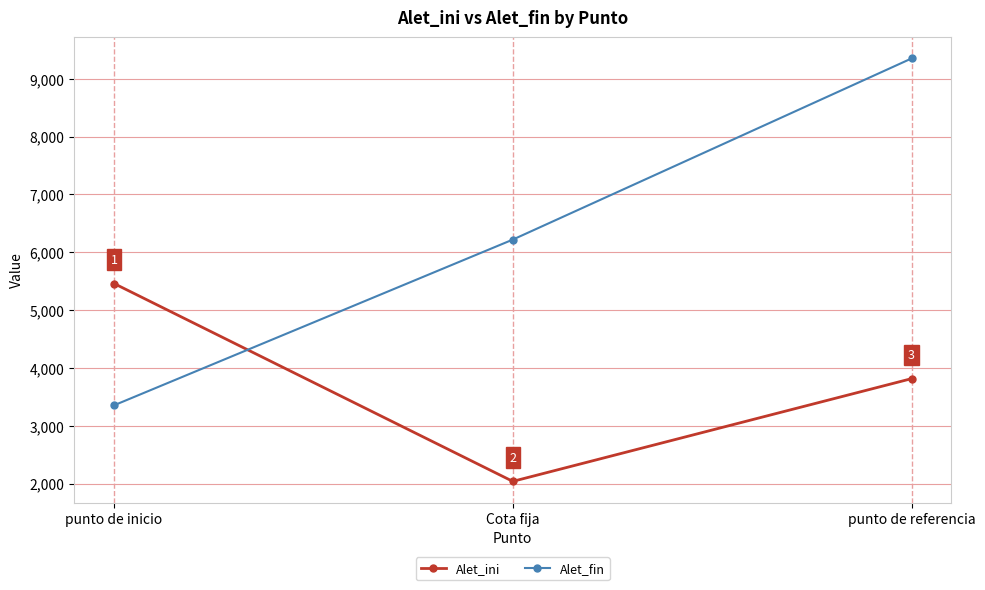

What are all the series names shown in the legend?

Alet_ini, Alet_fin